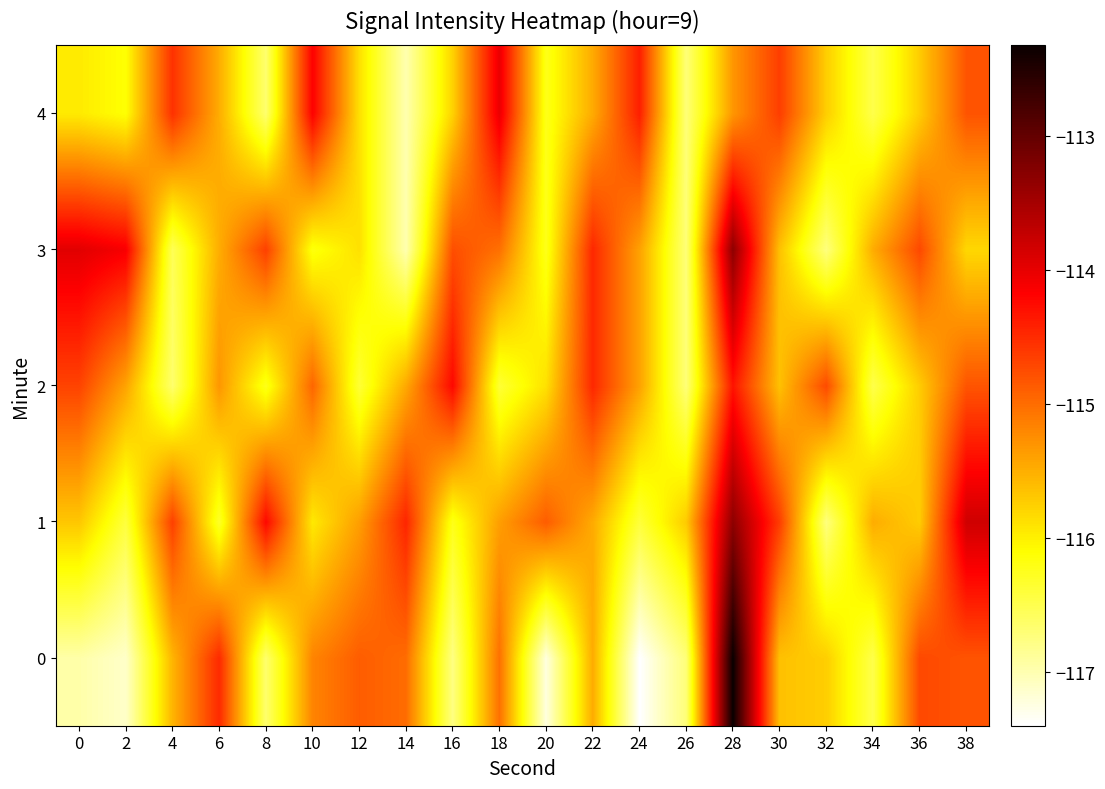

Reading left to right, what are all the values shown in this chart?

0: 0=-117.0	2=-117.1	4=-115.5	6=-114.5	8=-116.7	10=-115.2	12=-114.9	14=-115.0	16=-116.8	18=-115.0	20=-117.2	22=-115.5	24=-117.4	26=-116.7	28=-112.3	30=-115.6	32=-115.7	34=-116.5	36=-114.7	38=-114.8
1: 0=-115.7	2=-116.4	4=-114.7	6=-116.3	8=-114.2	10=-115.9	12=-115.4	14=-114.5	16=-116.2	18=-115.4	20=-114.9	22=-115.5	24=-116.4	26=-115.7	28=-113.3	30=-114.6	32=-116.7	34=-115.5	36=-115.7	38=-113.8
2: 0=-114.7	2=-115.4	4=-116.7	6=-115.3	8=-116.2	10=-114.9	12=-116.4	14=-115.5	16=-114.2	18=-116.4	20=-115.9	22=-114.5	24=-115.4	26=-116.7	28=-114.3	30=-115.6	32=-114.7	34=-116.5	36=-115.7	38=-114.8
3: 0=-114.0	2=-114.1	4=-116.5	6=-115.5	8=-114.7	10=-116.2	12=-115.9	14=-117.0	16=-114.8	18=-115.0	20=-116.2	22=-114.5	24=-115.4	26=-116.7	28=-113.3	30=-115.6	32=-116.7	34=-115.5	36=-114.7	38=-115.8
4: 0=-116.0	2=-116.1	4=-114.5	6=-115.5	8=-116.7	10=-114.2	12=-115.9	14=-117.0	16=-115.8	18=-114.0	20=-116.2	22=-115.5	24=-114.4	26=-116.7	28=-115.3	30=-114.6	32=-115.7	34=-116.5	36=-115.7	38=-114.8